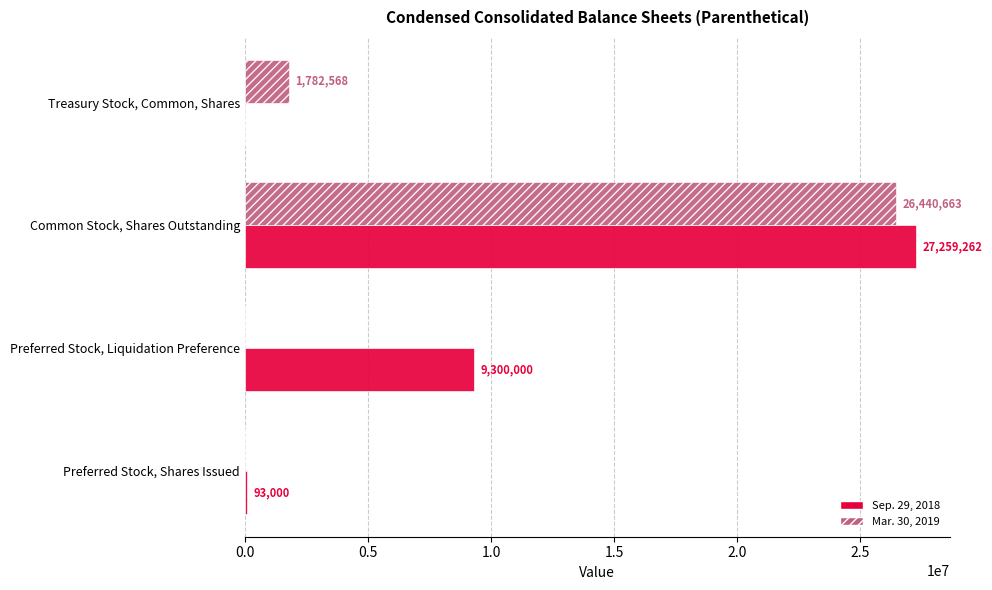

Which category has the highest value in the Sep. 29, 2018 series?

Common Stock, Shares Outstanding